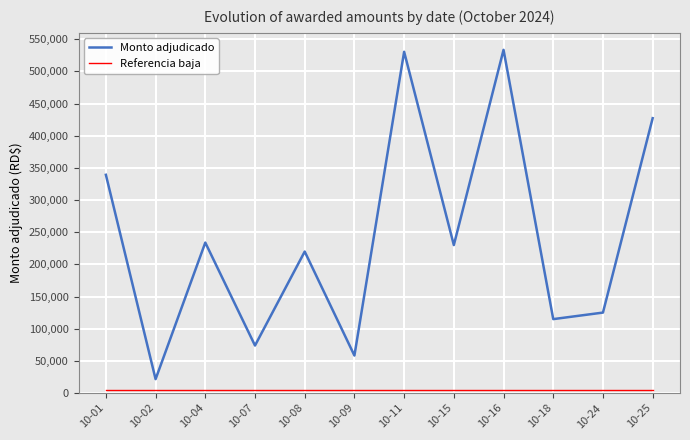

Which series has the widest spread of values?

Monto adjudicado